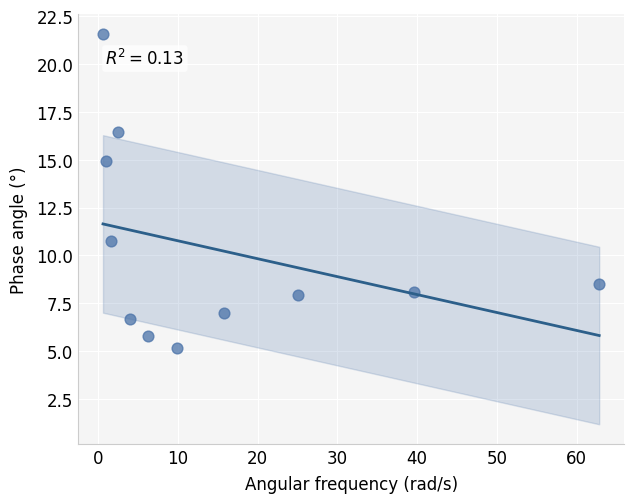

What is the range of Y values (max minus min)?

16.4